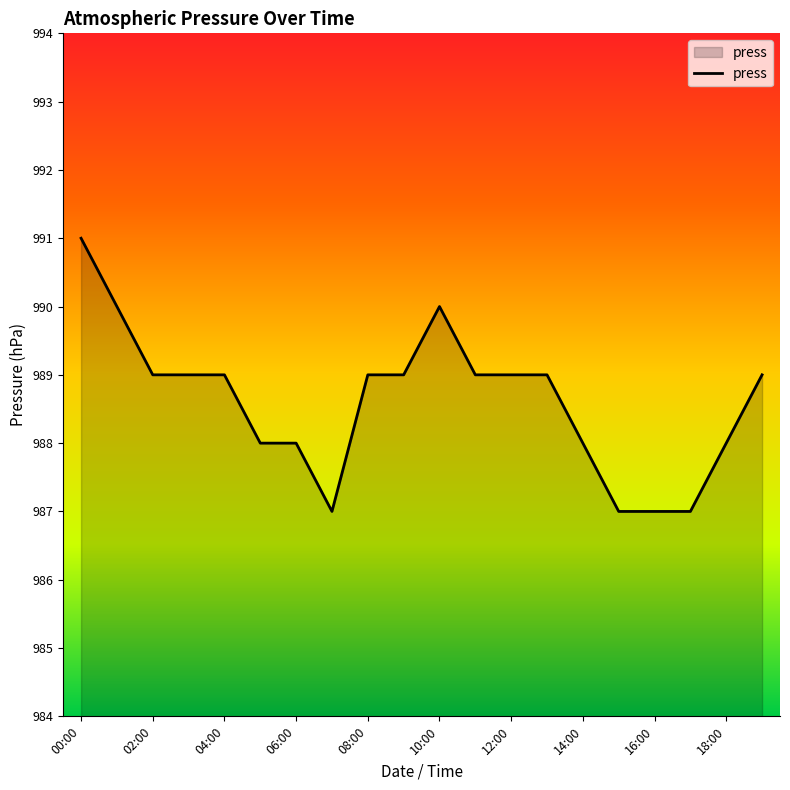

What is the difference between the maximum and minimum values?

4